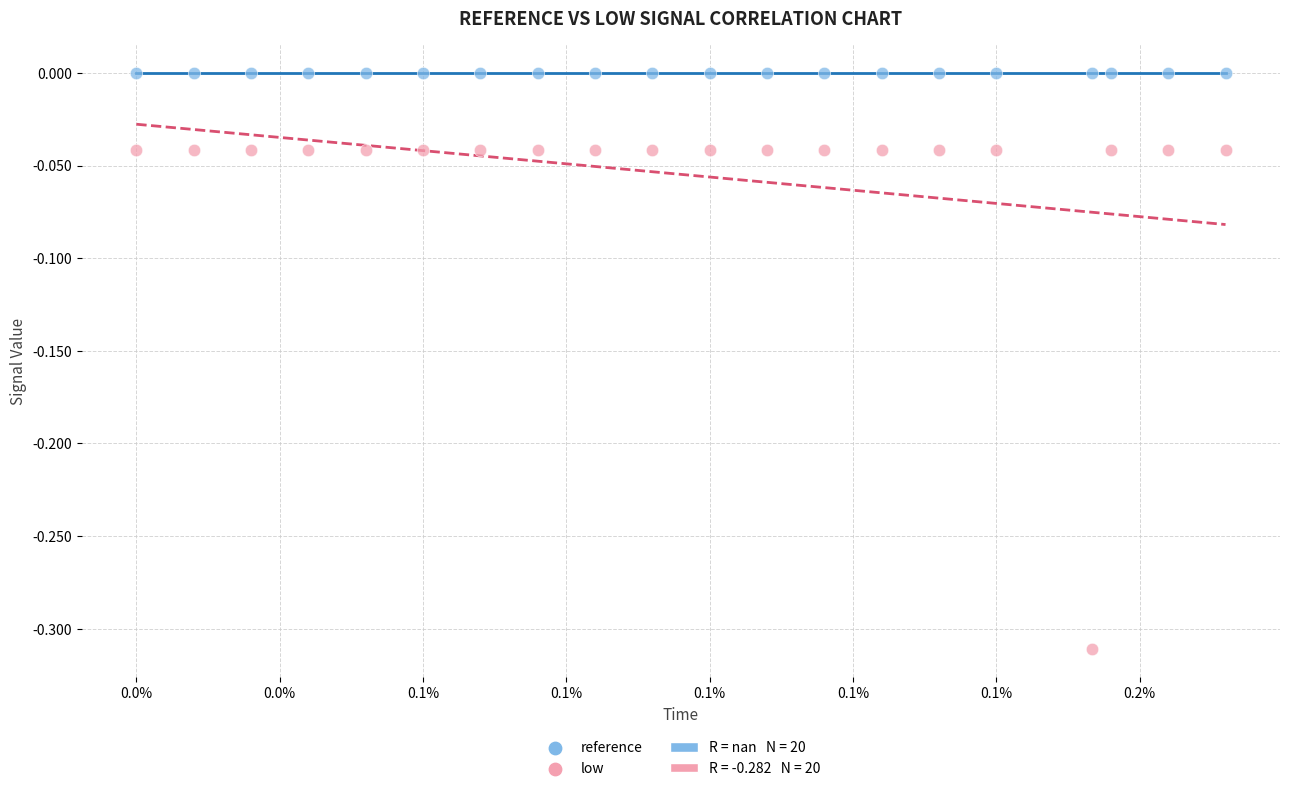

Which series contains the highest Y value?

reference